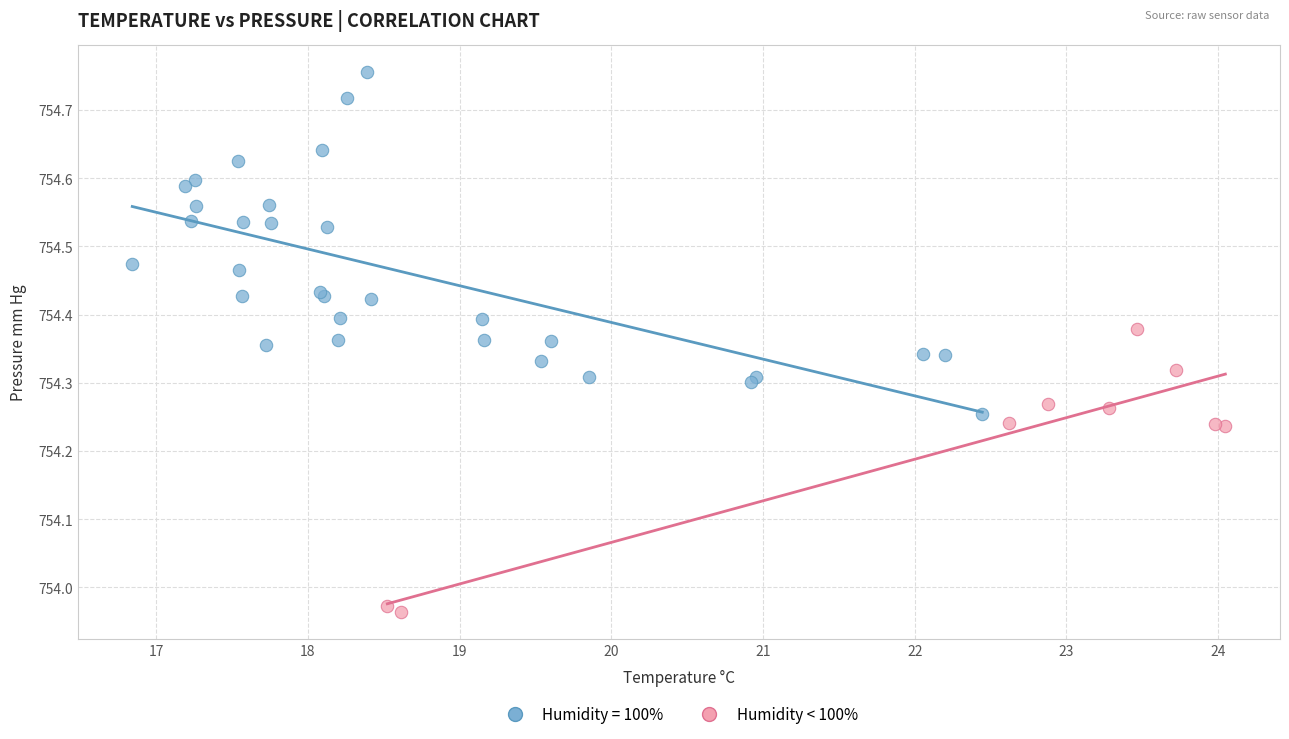

Which series has the largest Y range (max minus min)?

Humidity = 100%